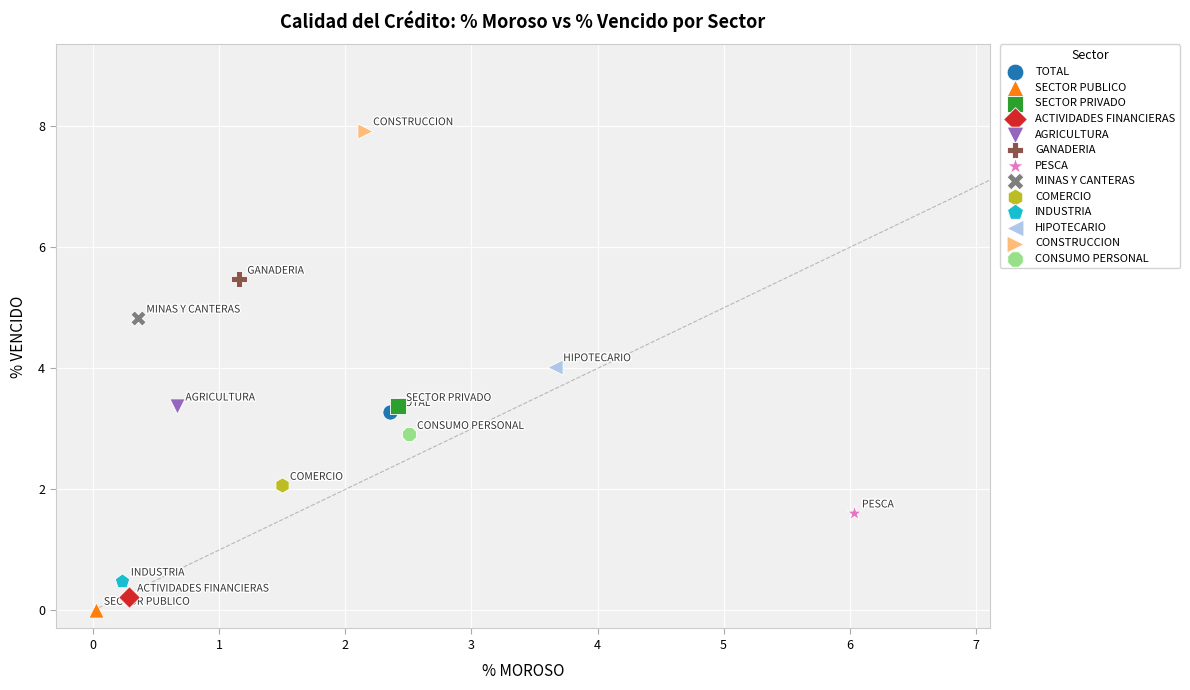

Which series reaches the minimum Y coordinate?

SECTOR PUBLICO